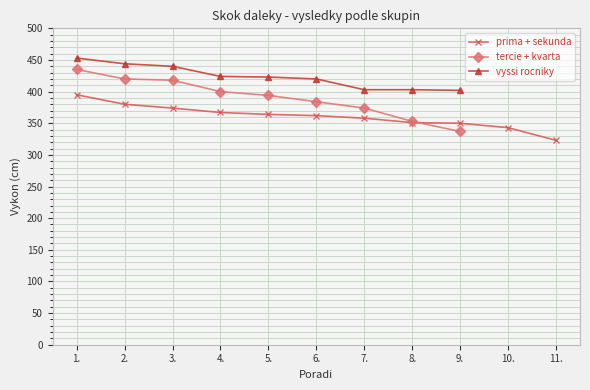

At which label does prima + sekunda reach its peak?

1.